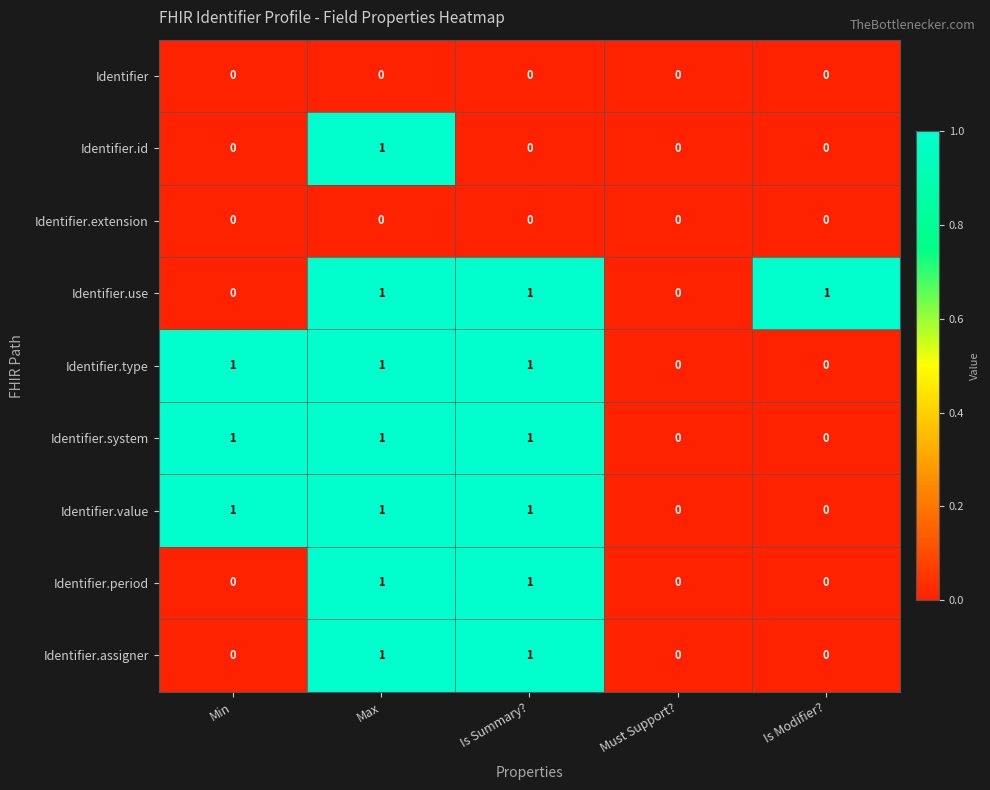

True or false: Identifier.assigner has a value of -1 at Min.

False